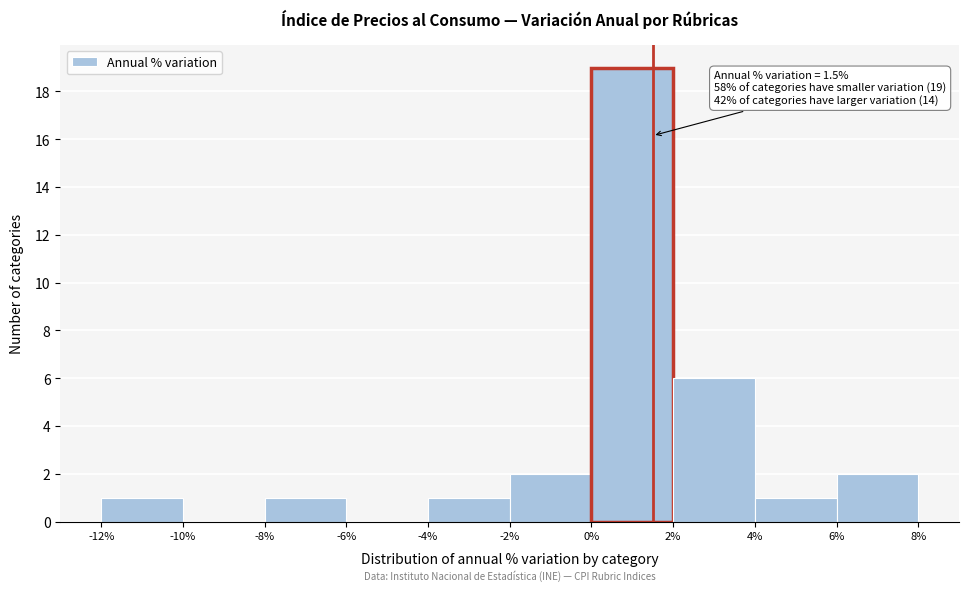

Over which range of the x-axis is the bar tallest?

0% to 2%